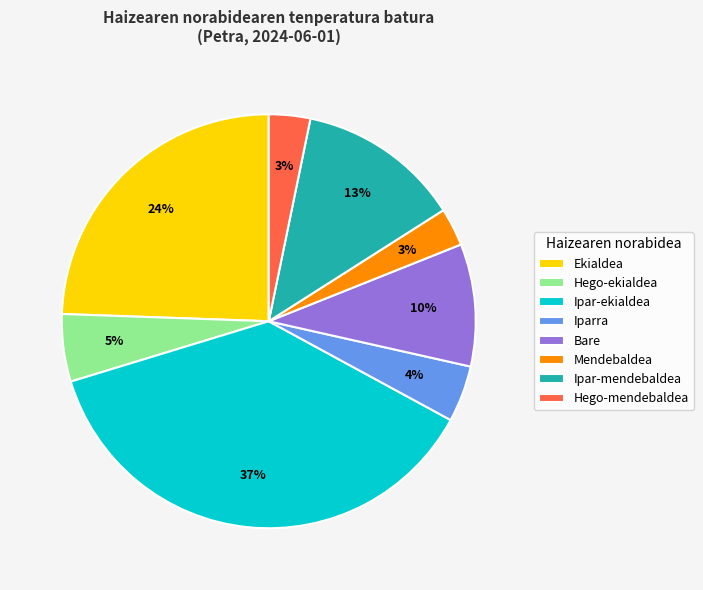

True or false: Hego-mendebaldea accounts for 3% of the total.

True